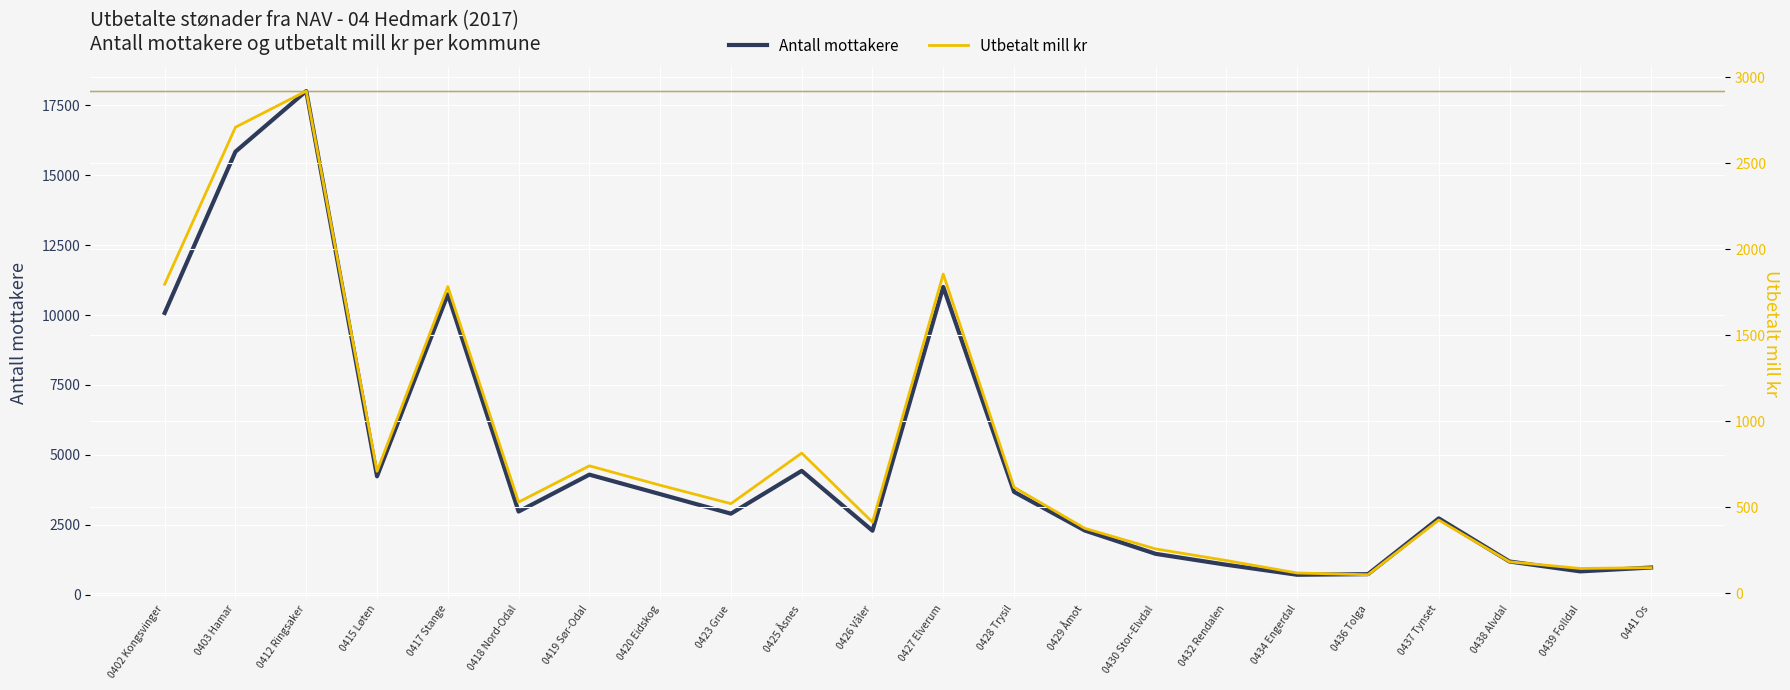

Reading left to right, transcribe all the data shown in this chart.

Antall mottakere: 10074.0	15841.0	18008.0	4233.0	10738.0	2974.0	4293.0	3597.0	2898.0	4429.0	2288.0	11005.0	3677.0	2295.0	1462.0	1071.0	713.0	735.0	2729.0	1187.0	834.0	972.0
Utbetalt mill kr: 1796.7	2709.0	2919.1	709.9	1783.1	531.0	741.5	628.9	521.8	815.6	414.2	1855.7	617.2	378.3	258.8	191.4	118.9	108.6	426.5	184.1	145.2	150.0